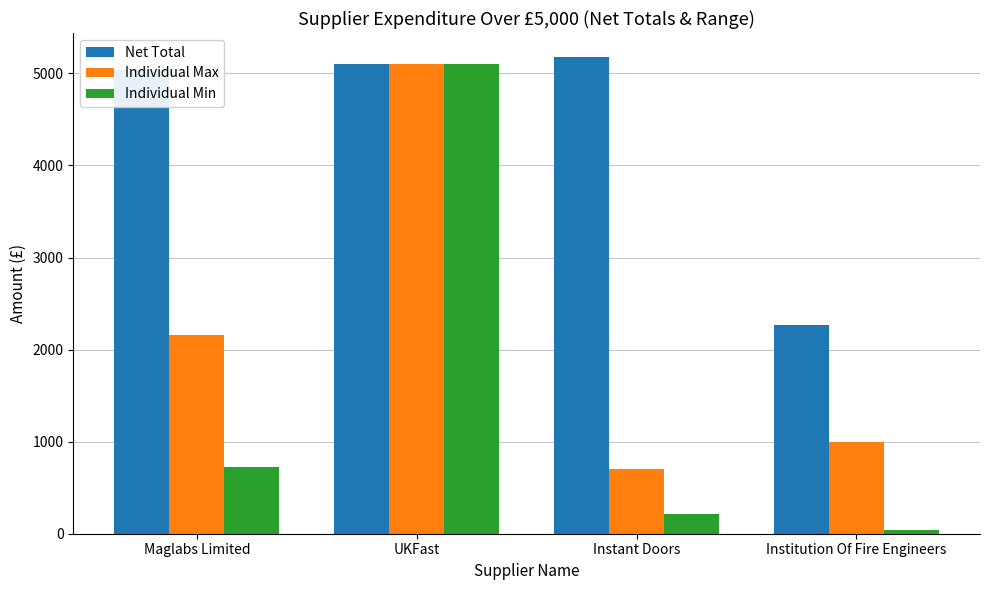

At how many categories does at least one series exceed 3732?

3